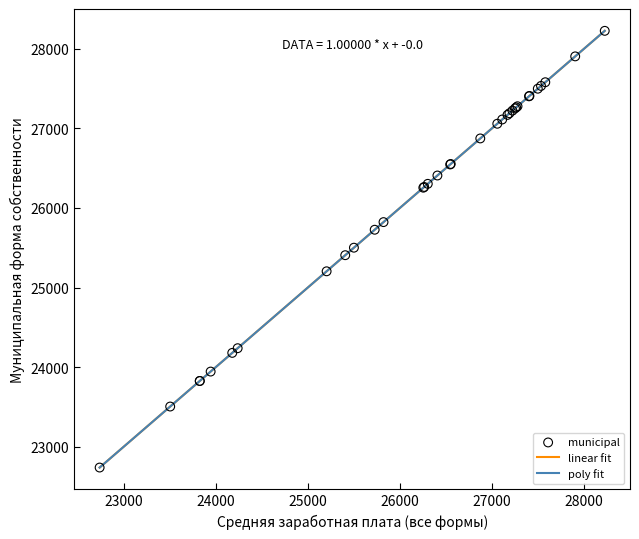

Is this an area chart (filled region under the line)?

No